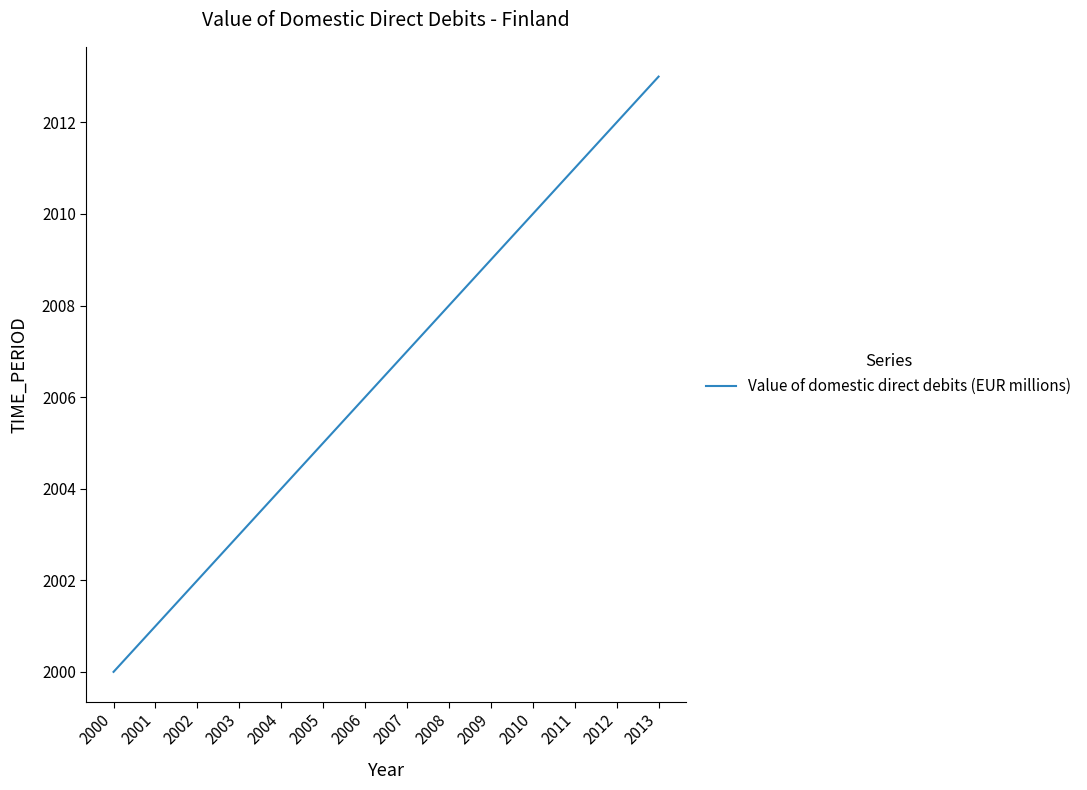

What is the change in value from 2006 to 2007?

+1